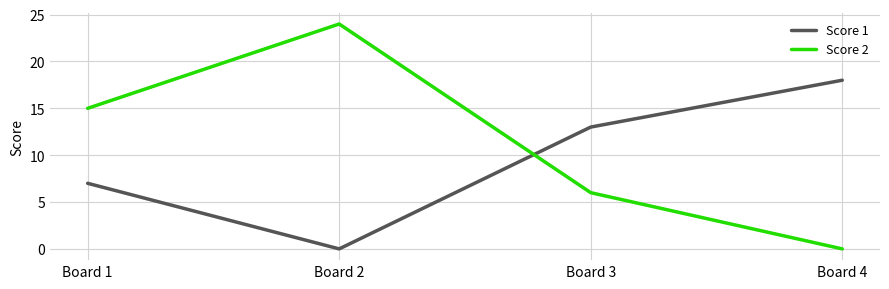

The value of Score 1 at Board 1 is 7. True or false?

True